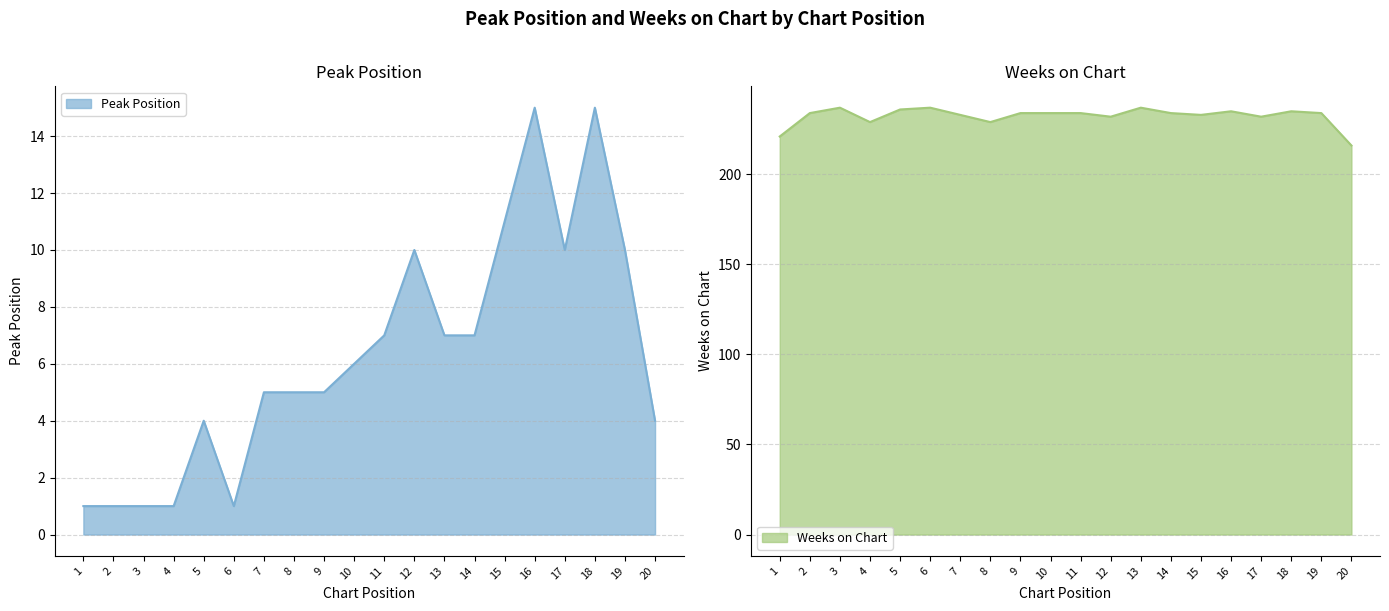

Does the chart have visible grid lines?

Yes